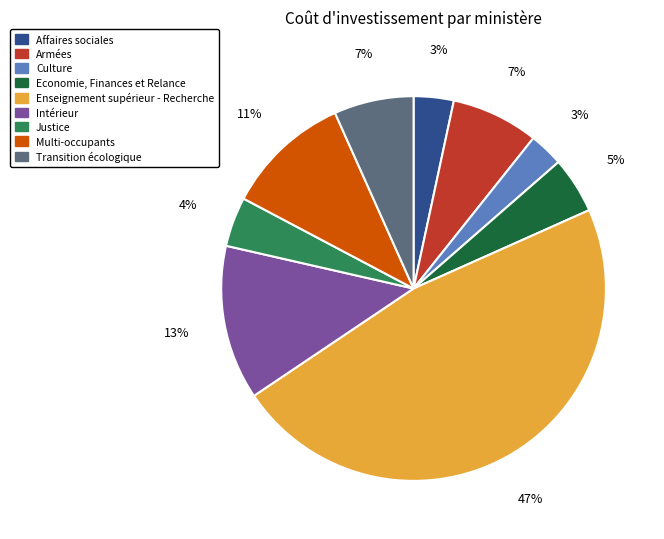

Which has a higher value, Multi-occupants or Intérieur?

Intérieur